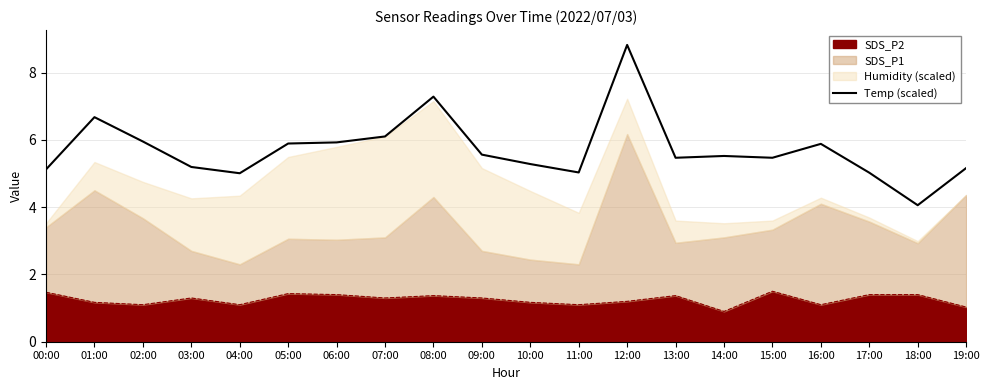

Does the chart display data point markers on the line(s)?

No